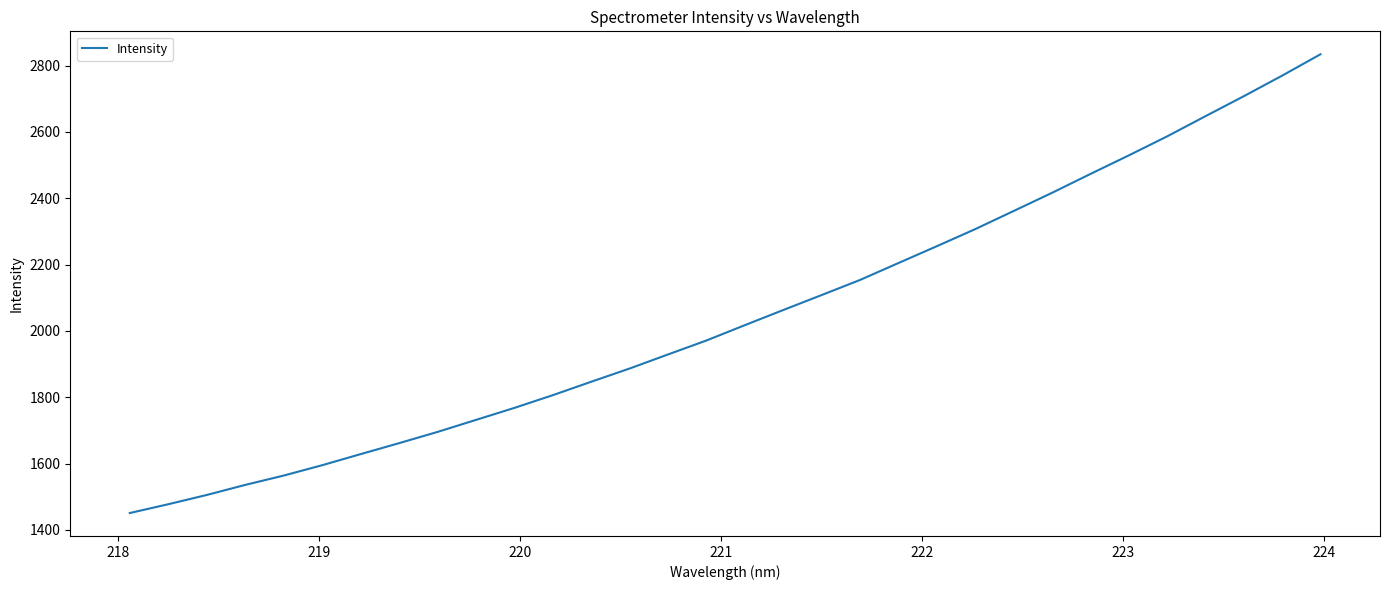

What is the average value?

2046.4